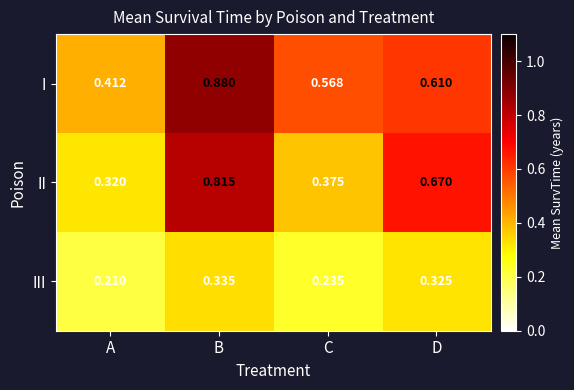

Between A and C, which series saw the biggest shift?

I